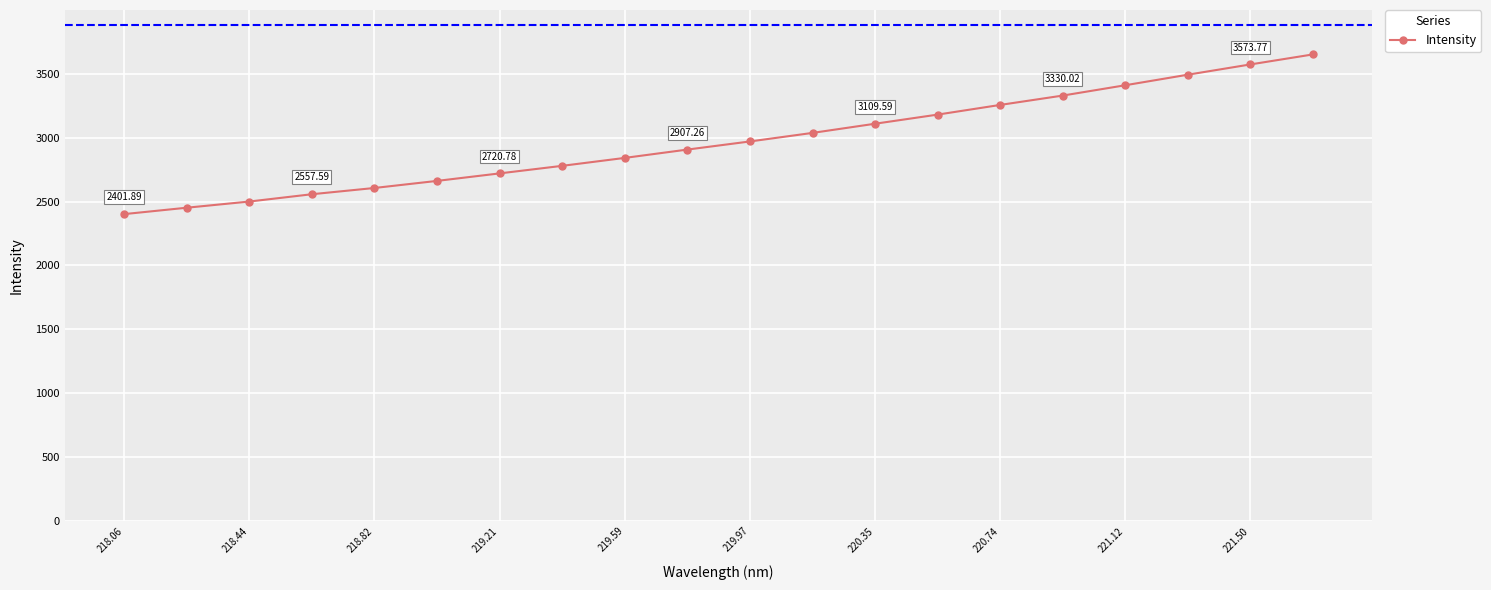

What is the average value?

2972.3